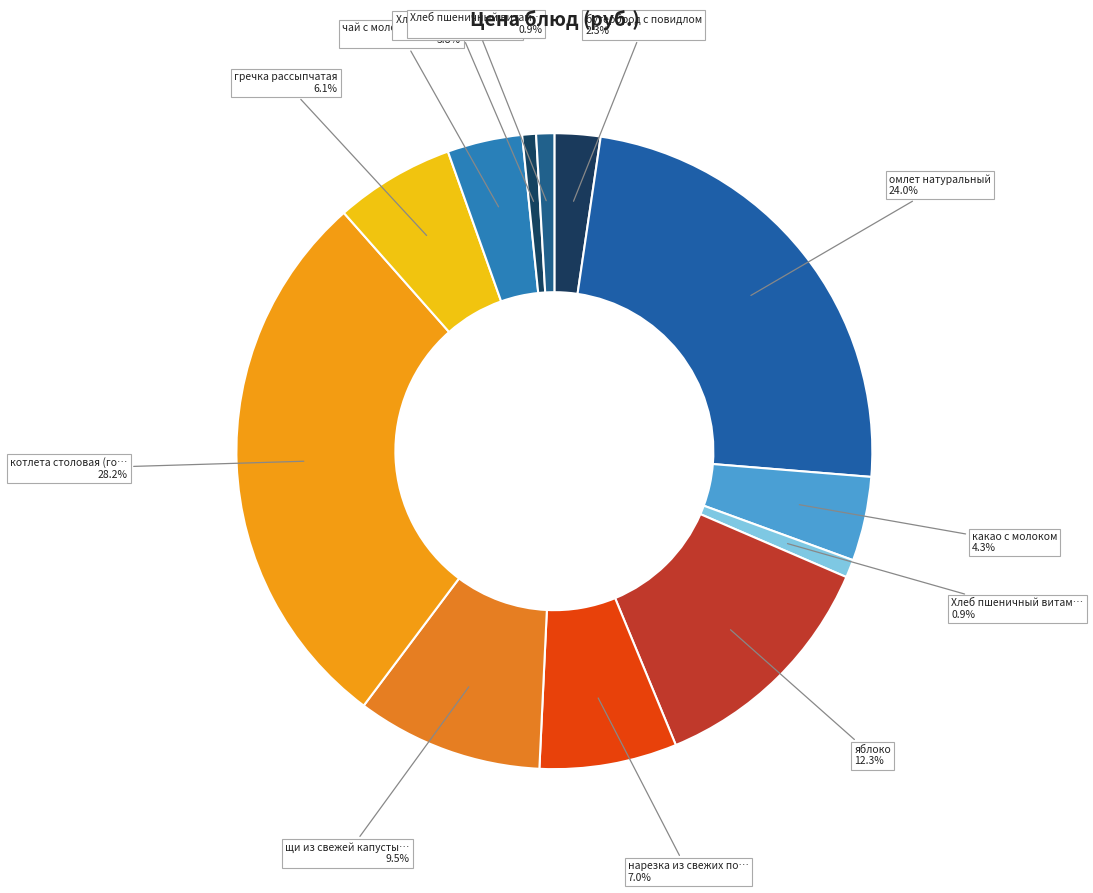

To the nearest percent, what is the average slice percentage?

8%